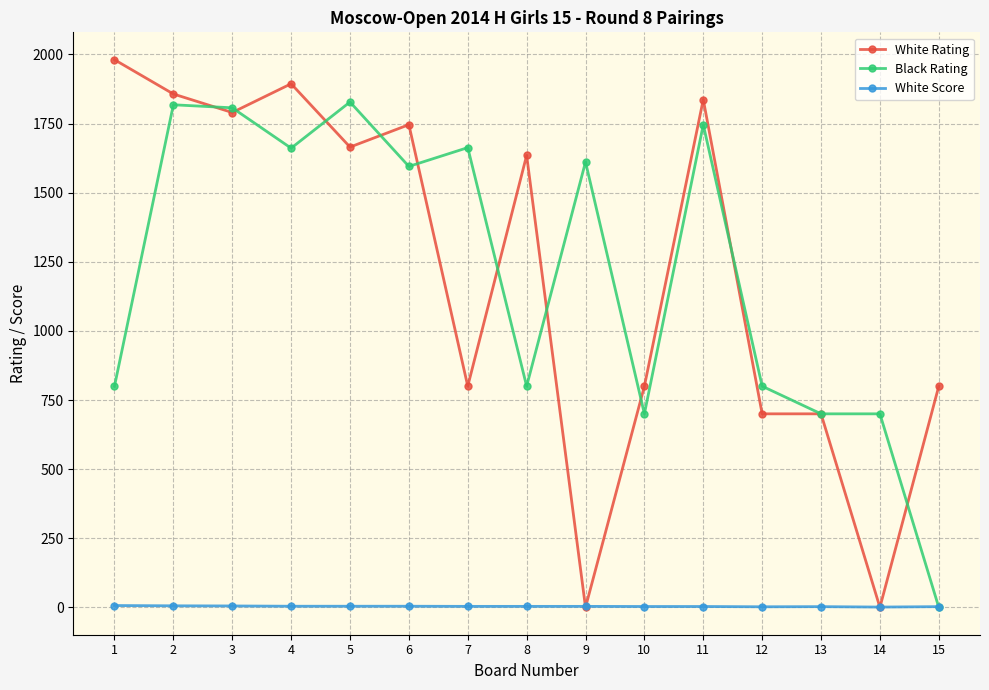

What is the total value across all series at 5?

3497.0